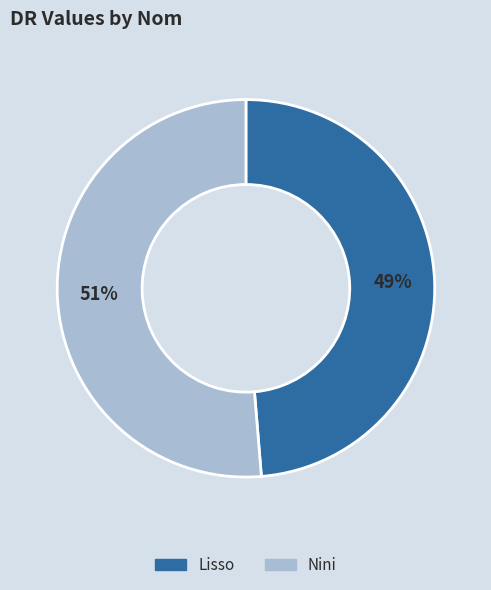

Which has a higher value, Nini or Lisso?

Nini